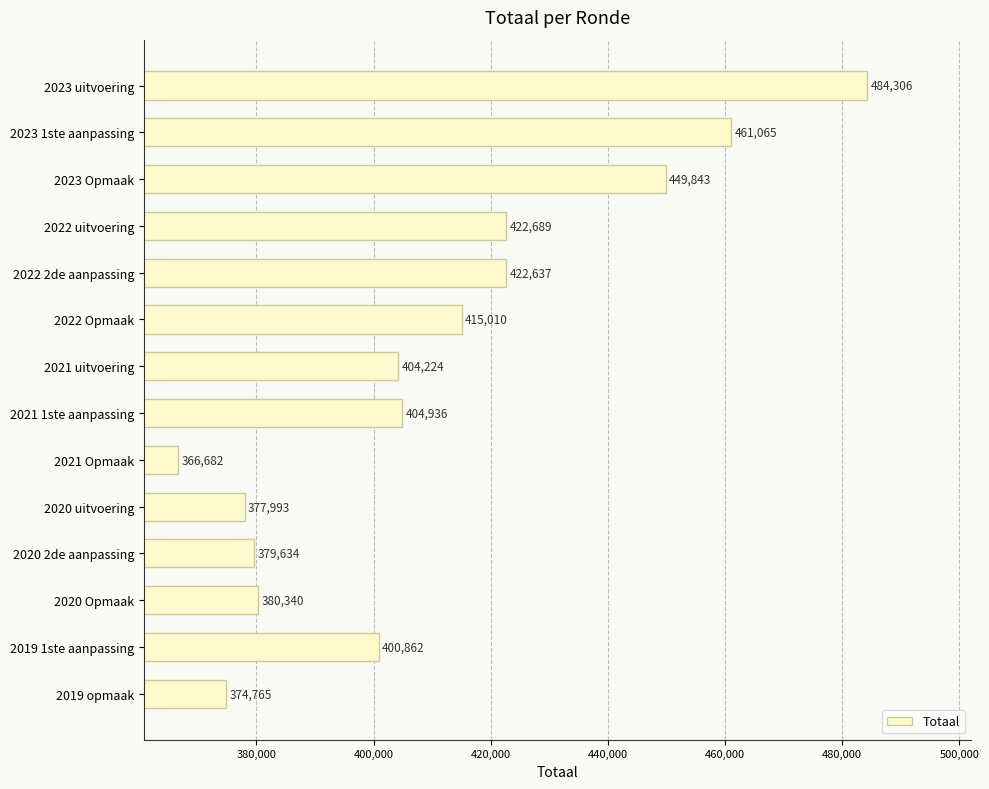

What is the ratio of the value at 2019 opmaak to the value at 2022 uitvoering?

0.9